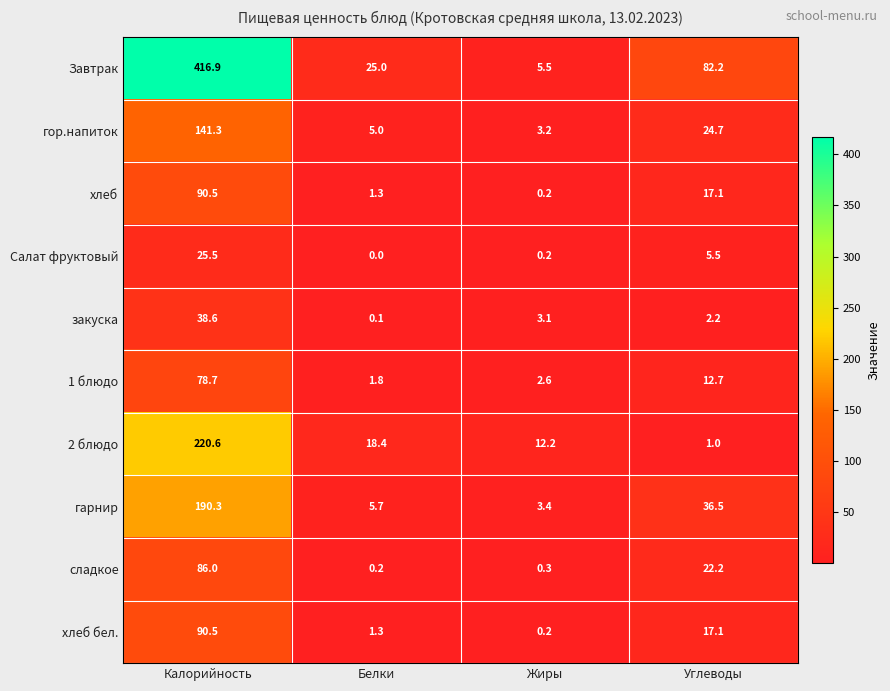

At how many categories does at least one series exceed 83?

1